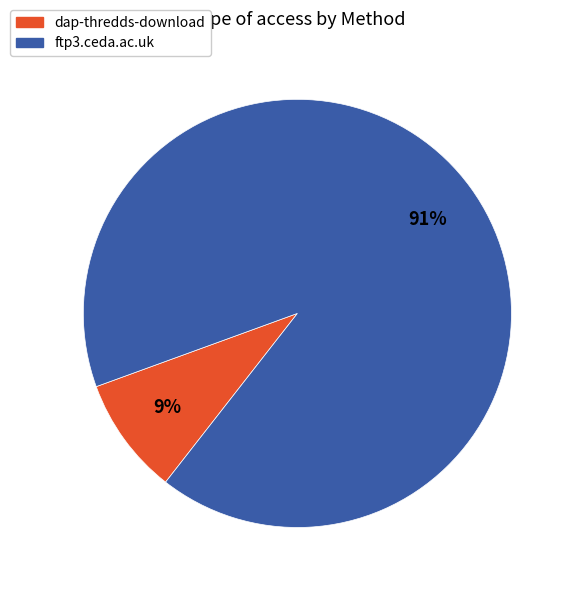

Do ftp3.ceda.ac.uk and dap-thredds-download together represent more than half of the pie?

Yes